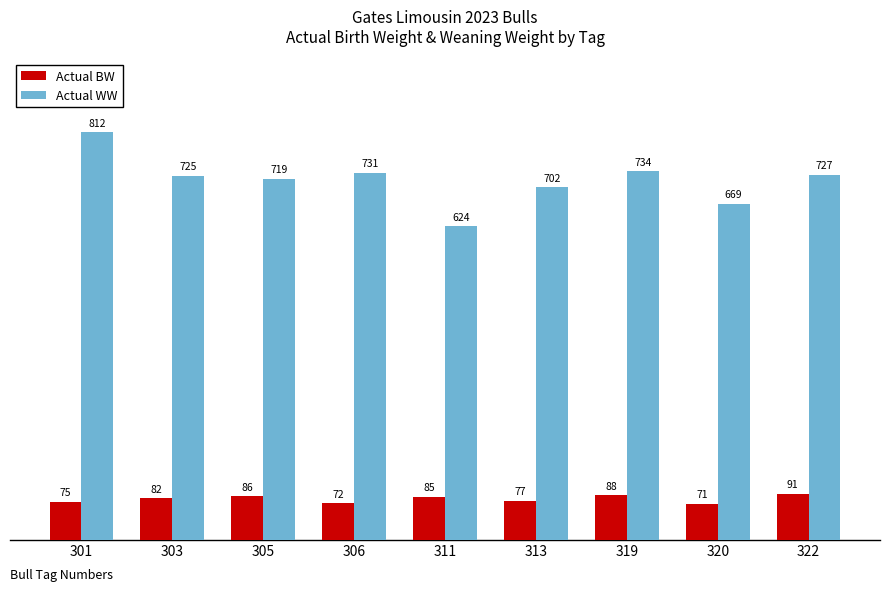

At which label does Actual WW reach its minimum?

311